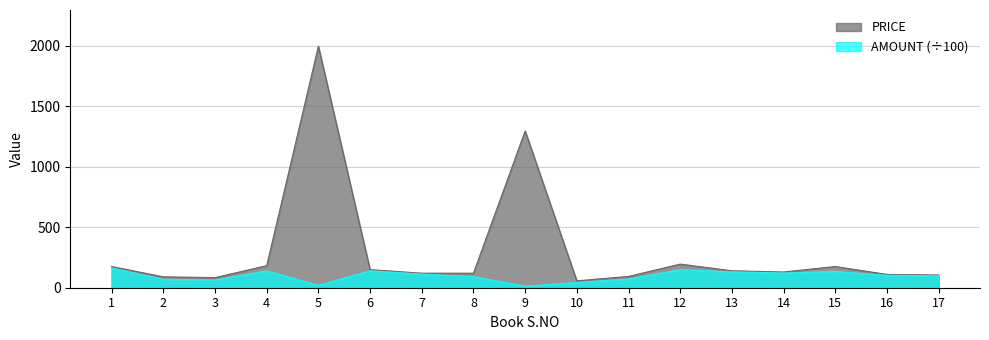

What is the value of the AMOUNT point at the 3rd from the left?

63.9